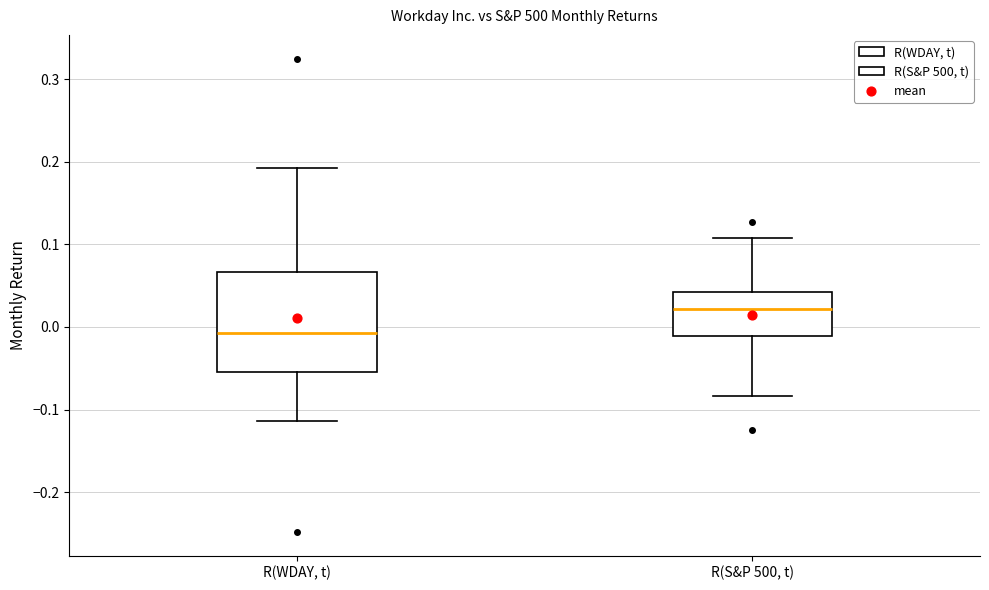

Reading left to right, read every box against the y-axis: the position of its median line, the range the box covers, and the ends of its whiskers. The values are not printed on the chart, so give them approximately, as read against the axis.

R(WDAY, t): median -0.01, box -0.05 to 0.07, whiskers -0.11 to 0.19
R(S&P 500, t): median 0.02, box -0.01 to 0.04, whiskers -0.08 to 0.11